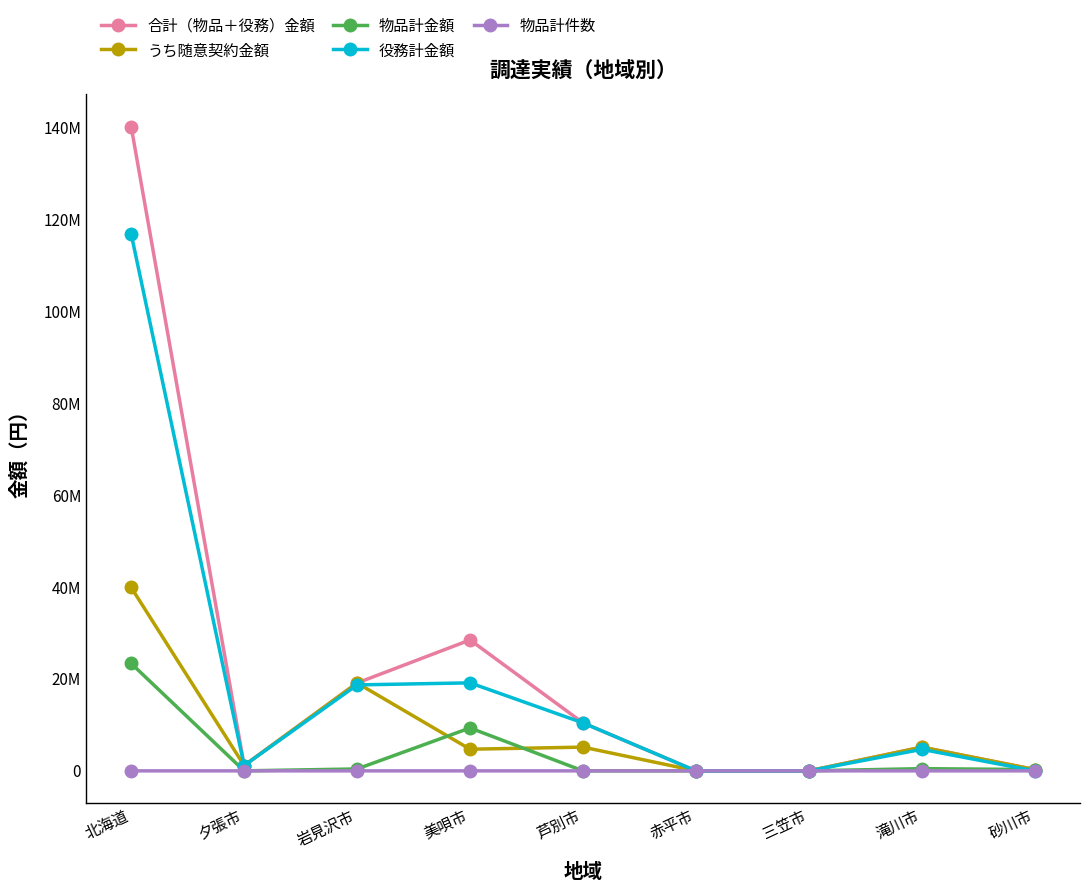

What are all the series names shown in the legend?

合計（物品＋役務）金額, うち随意契約金額, 物品計金額, 役務計金額, 物品計件数